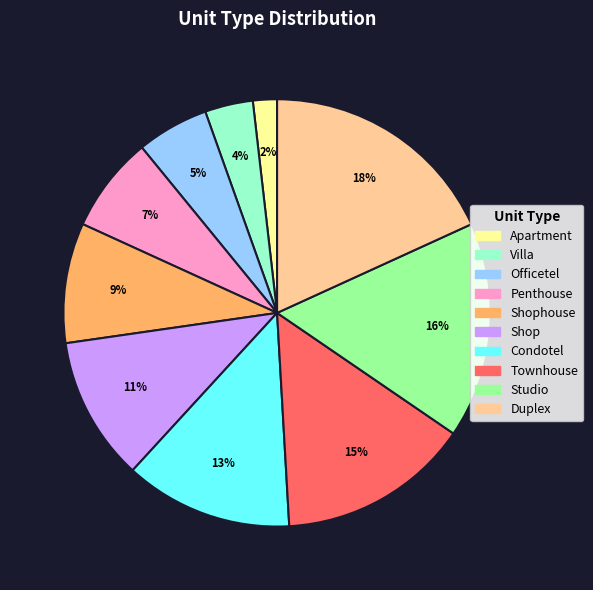

To the nearest percent, what is the difference between the largest and smallest slice percentages?

16%